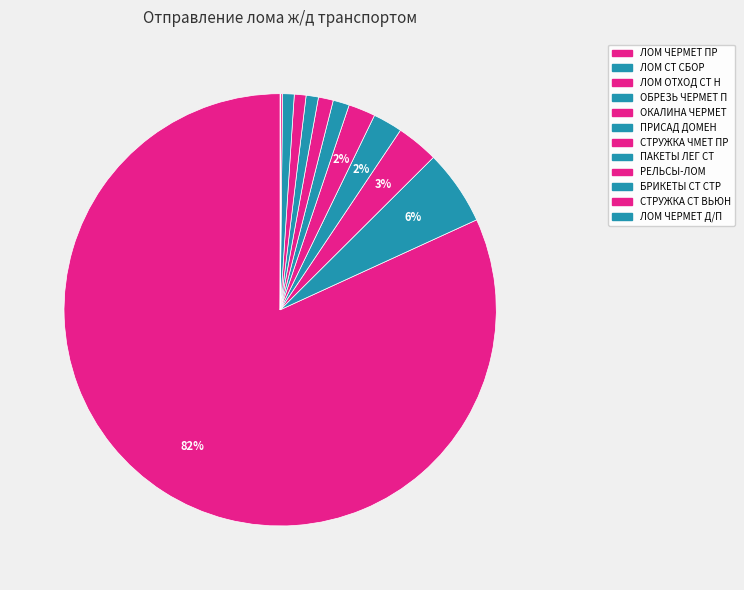

Rank the categories by value from highest to lowest.

ЛОМ ЧЕРМЕТ ПР, ЛОМ СТ СБОР, ЛОМ ОТХОД СТ Н, ОБРЕЗЬ ЧЕРМЕТ П, ОКАЛИНА ЧЕРМЕТ, ПРИСАД ДОМЕН, СТРУЖКА ЧМЕТ ПР, ПАКЕТЫ ЛЕГ СТ, РЕЛЬСЫ-ЛОМ, БРИКЕТЫ СТ СТР, СТРУЖКА СТ ВЬЮН, ЛОМ ЧЕРМЕТ Д/П